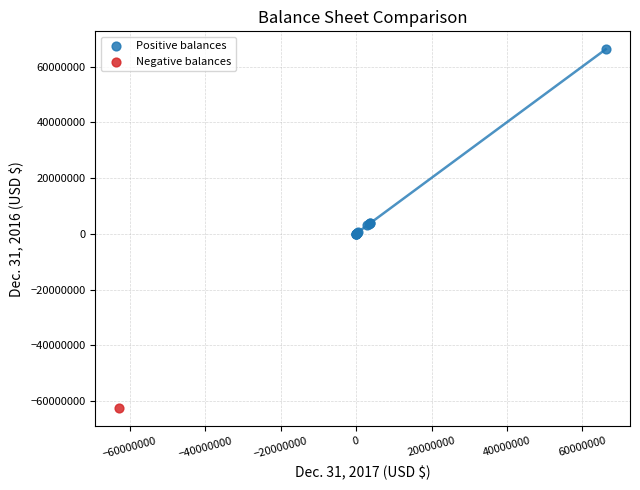

What are all the series names shown in the legend?

Positive balances, Negative balances